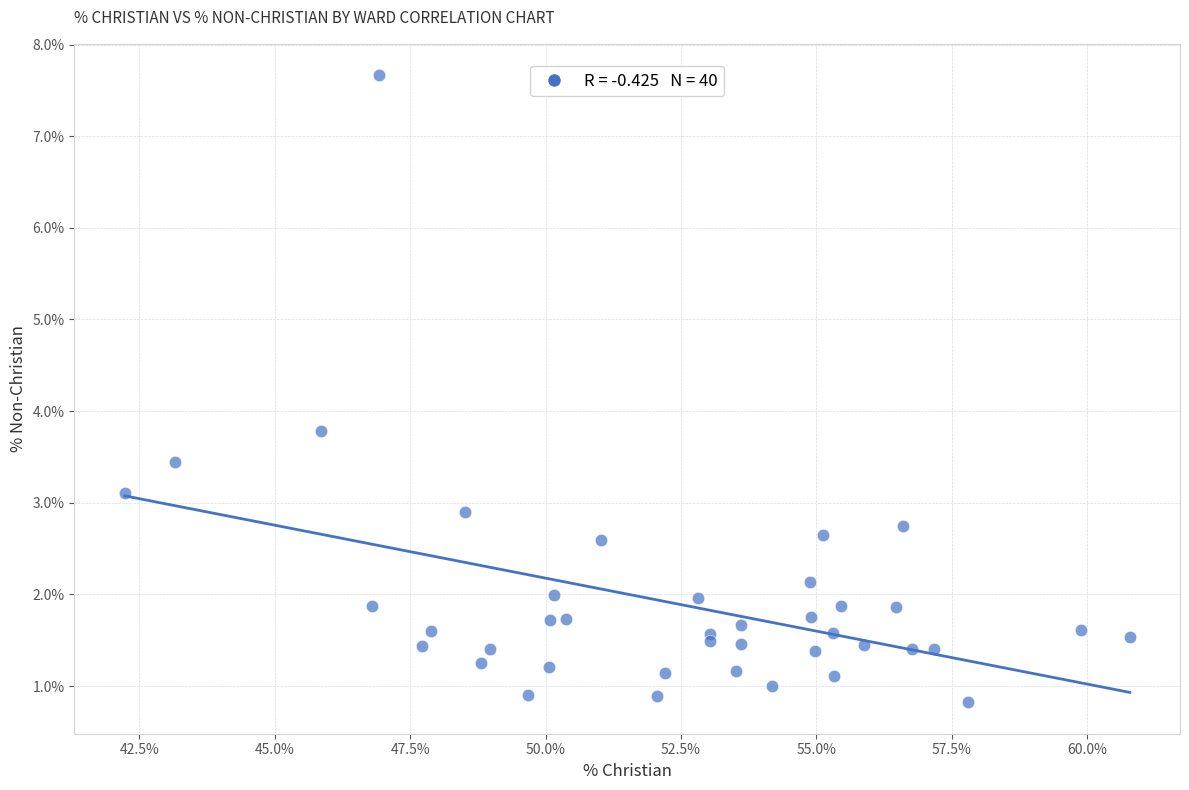

What Y value in the scatter plot is closest to 4?

3.8